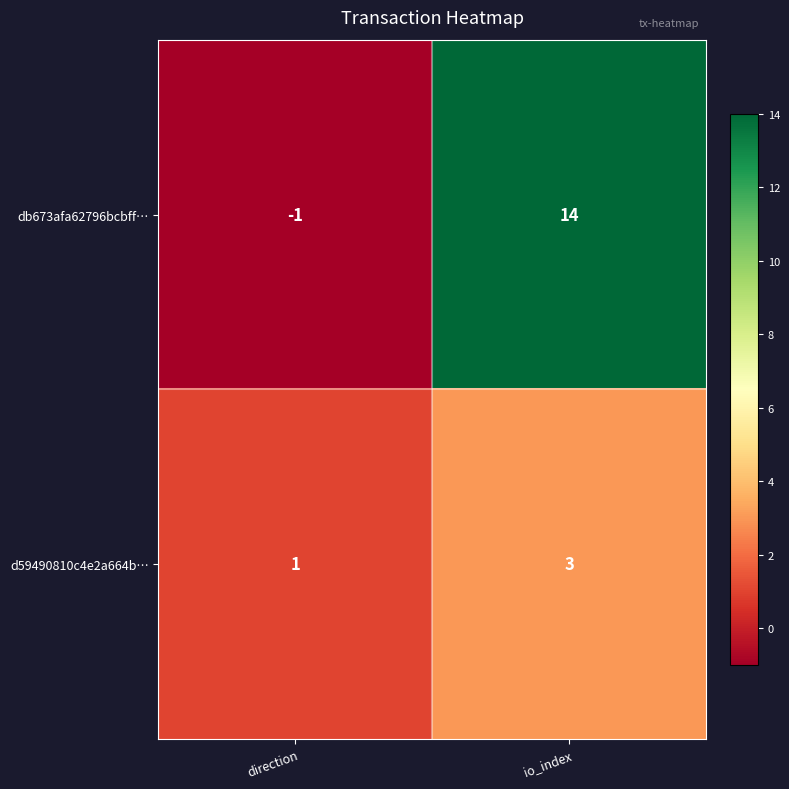

How many data points does each series have?

2